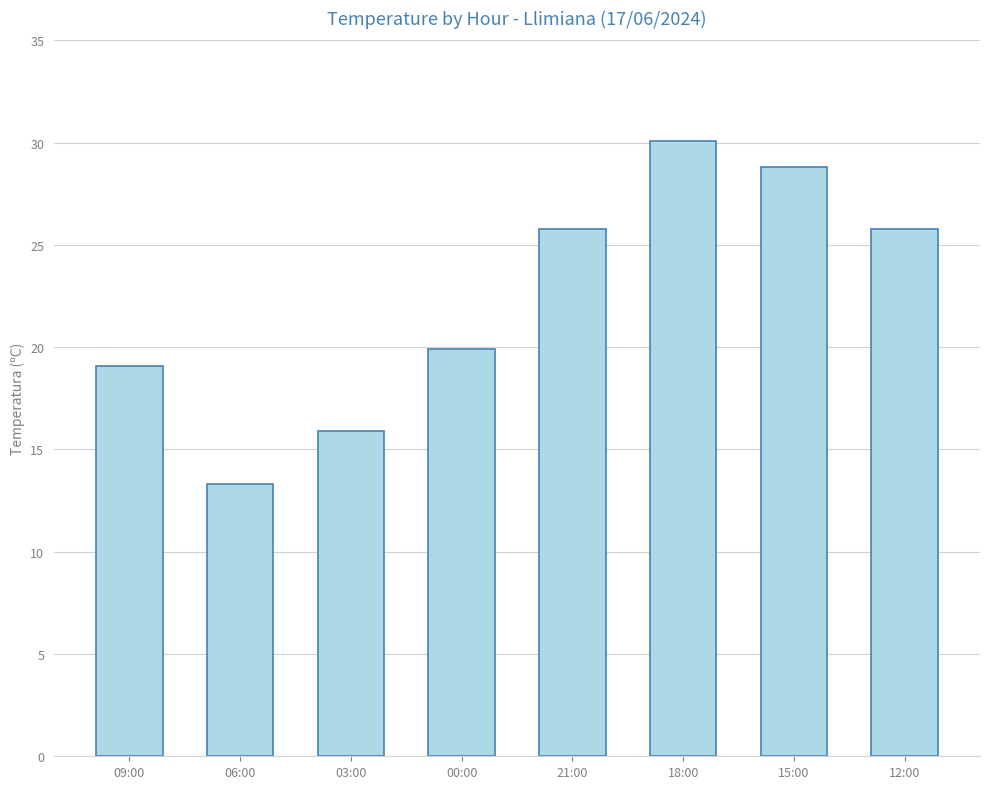

The value at 09:00 is 19.1. True or false?

True